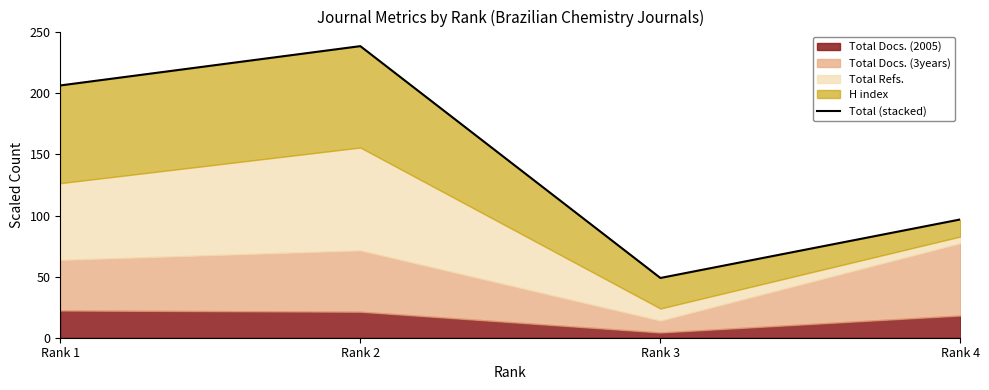

How many lines are shown in the chart?

1